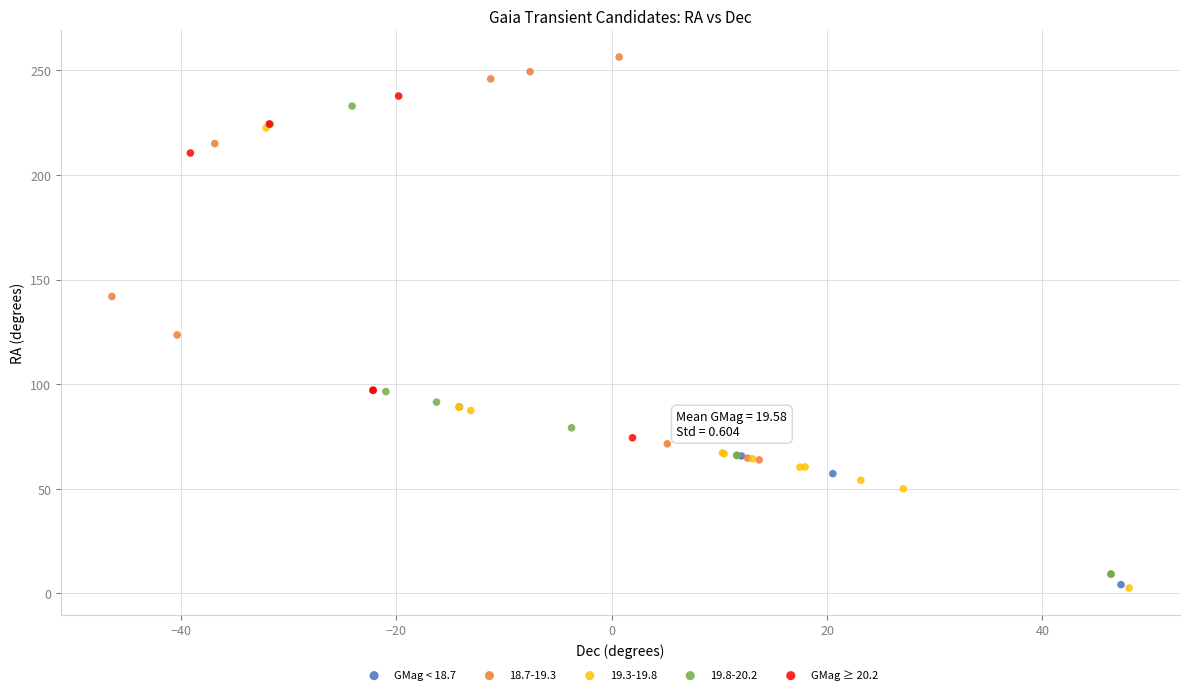

Which series has the largest Y range (max minus min)?

19.8-20.2